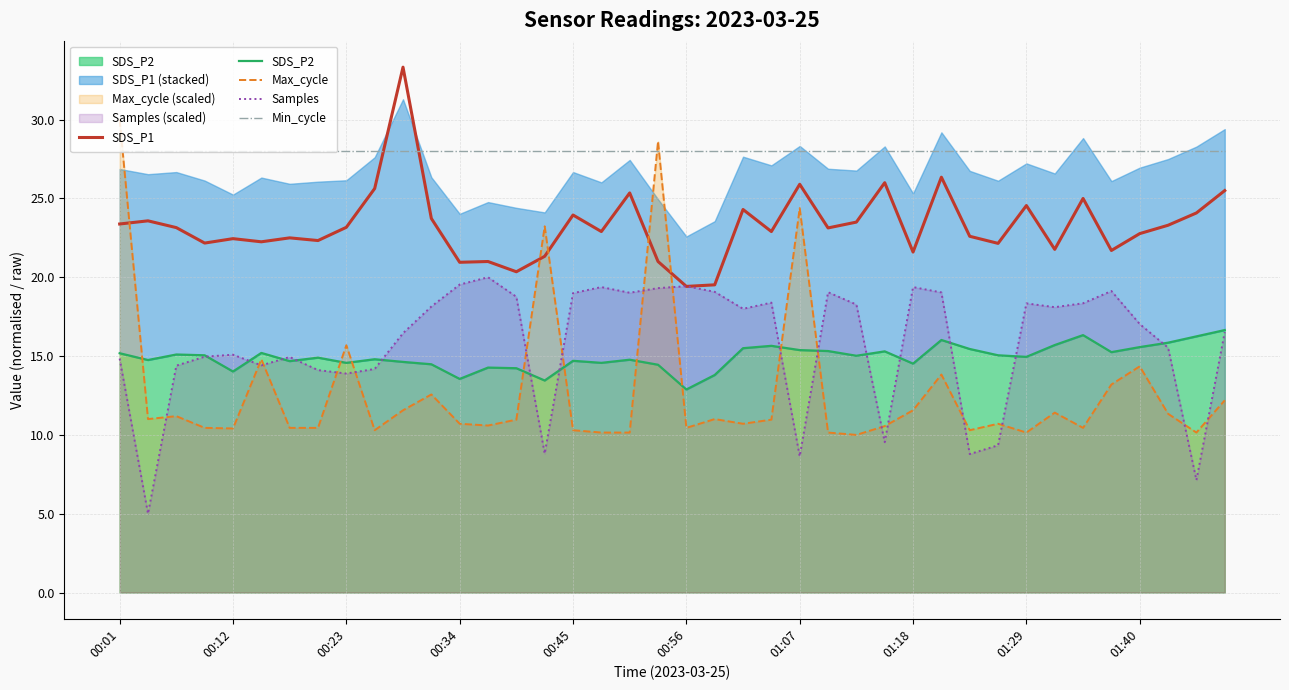

Rank the series by their maximum value, from highest to lowest.

SDS_P1, Max_cycle, Min_cycle, Samples, SDS_P2